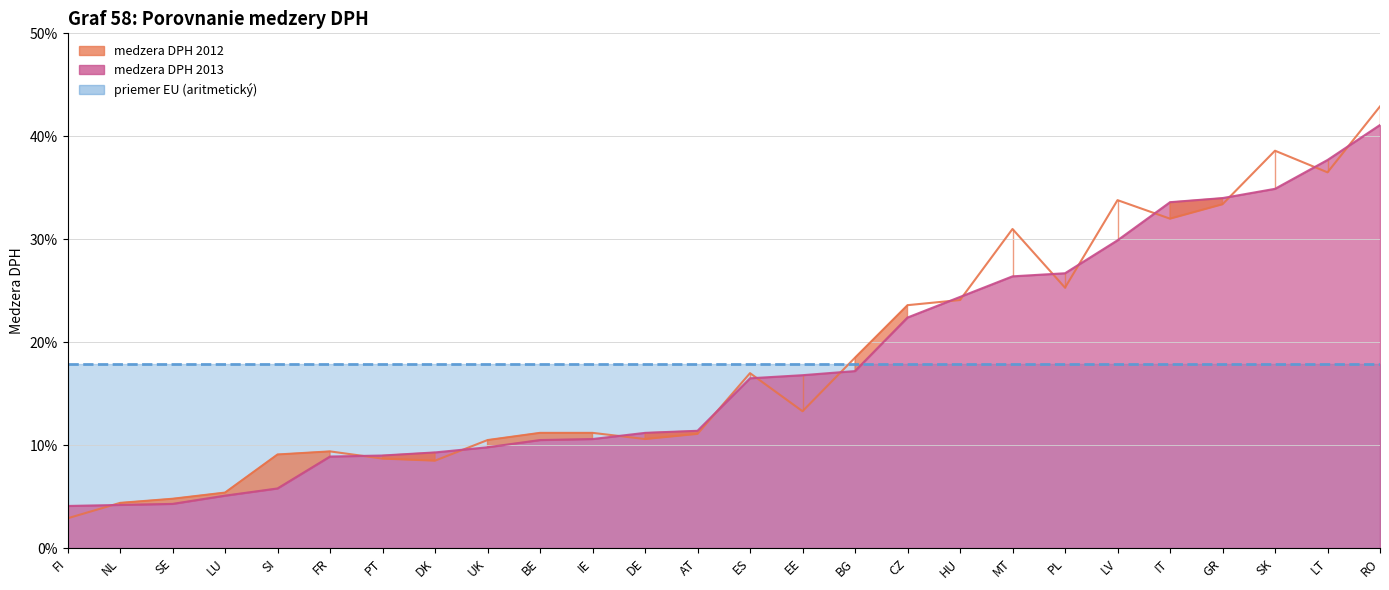

Between FI and GR, which is larger?

GR